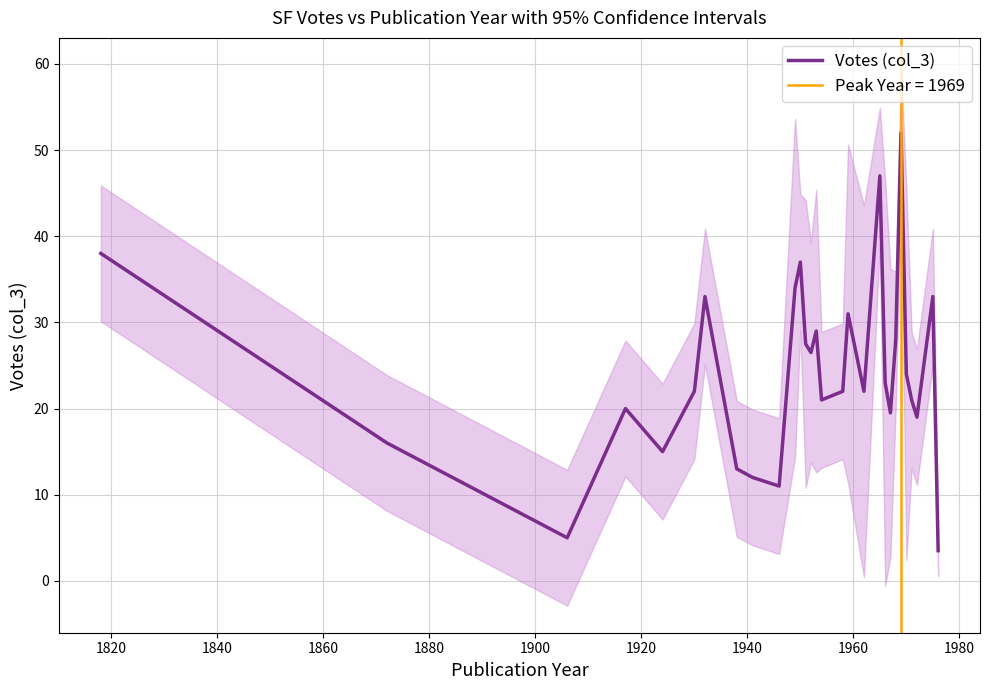

How many interior local peaks (higher than both neighbors) does the data have?

8